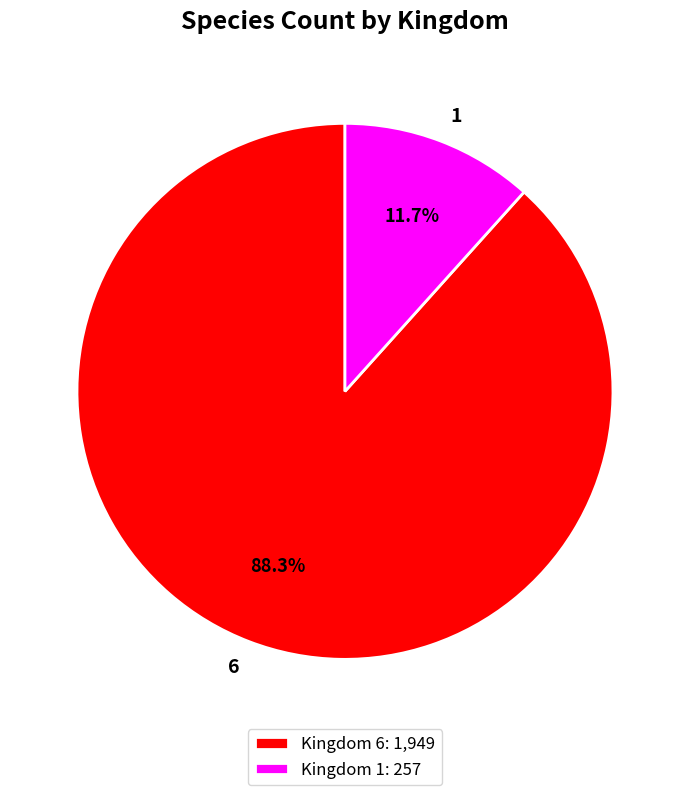

Combined, what portion of the pie is 1 and 6?

100.0%